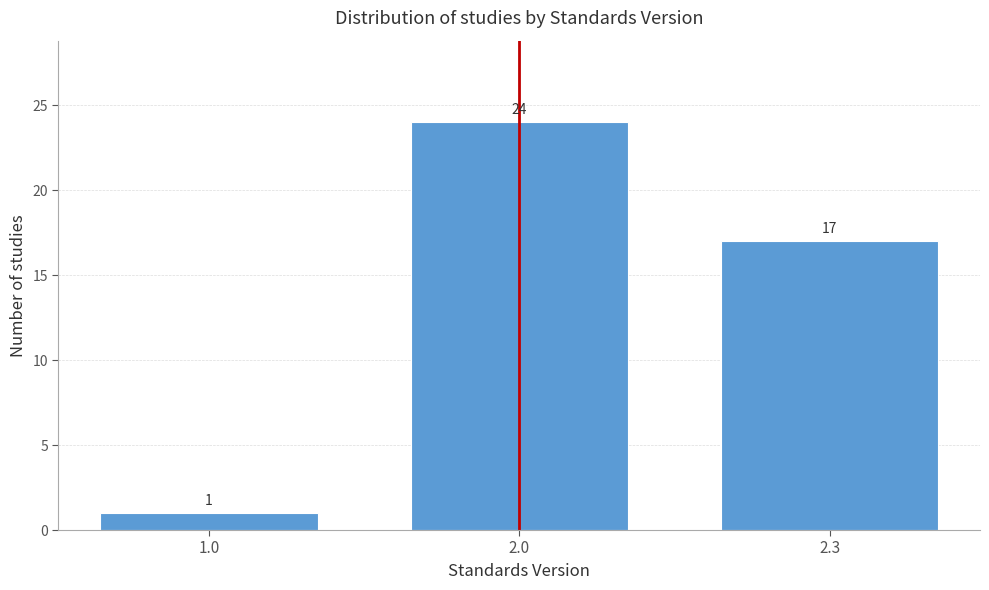

Reading right to left, list all the values displayed in this chart.

17	24	1